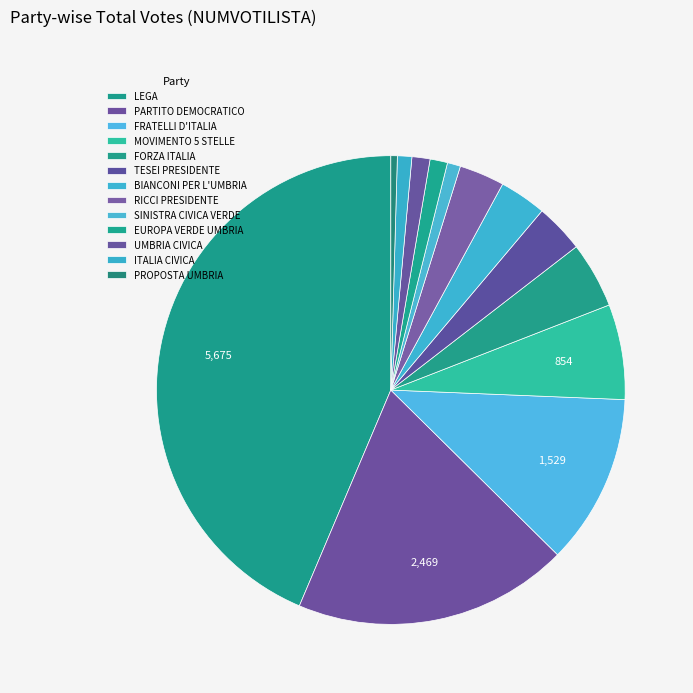

How many slices are in this pie chart?

13